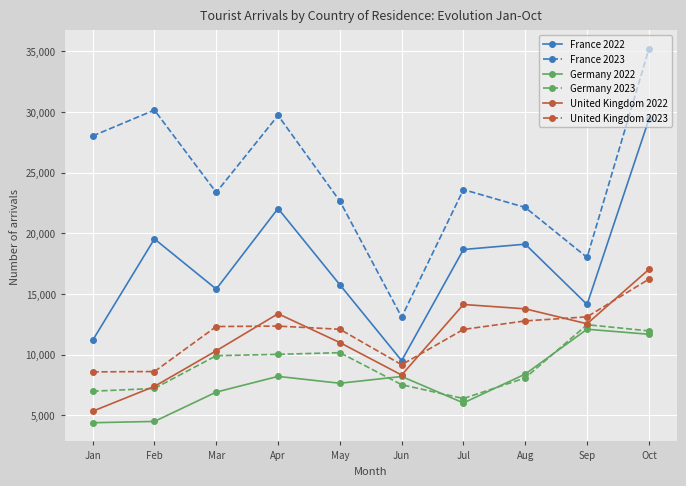

What is the difference between the maximum and minimum values in the France 2022 series?

19876